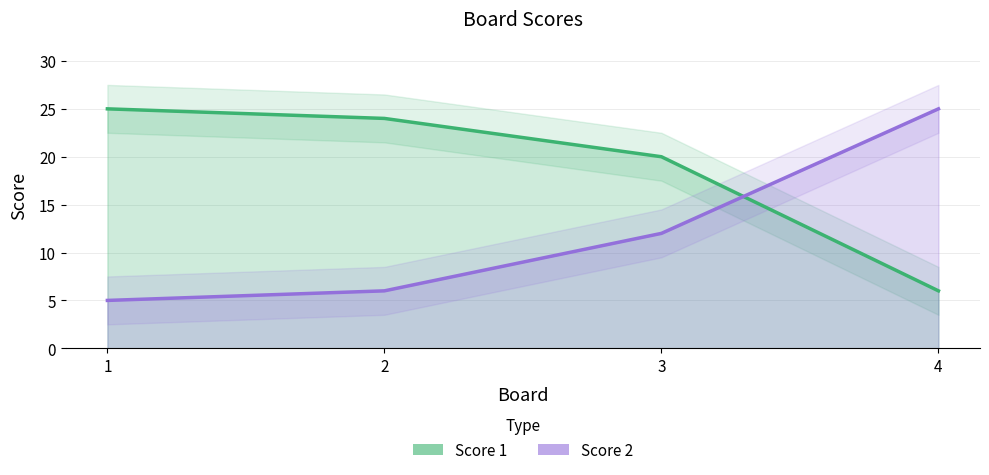

Reading left to right, what are all the values shown in this chart?

Score 1: 25	24	20	6
Score 2: 5	6	12	25